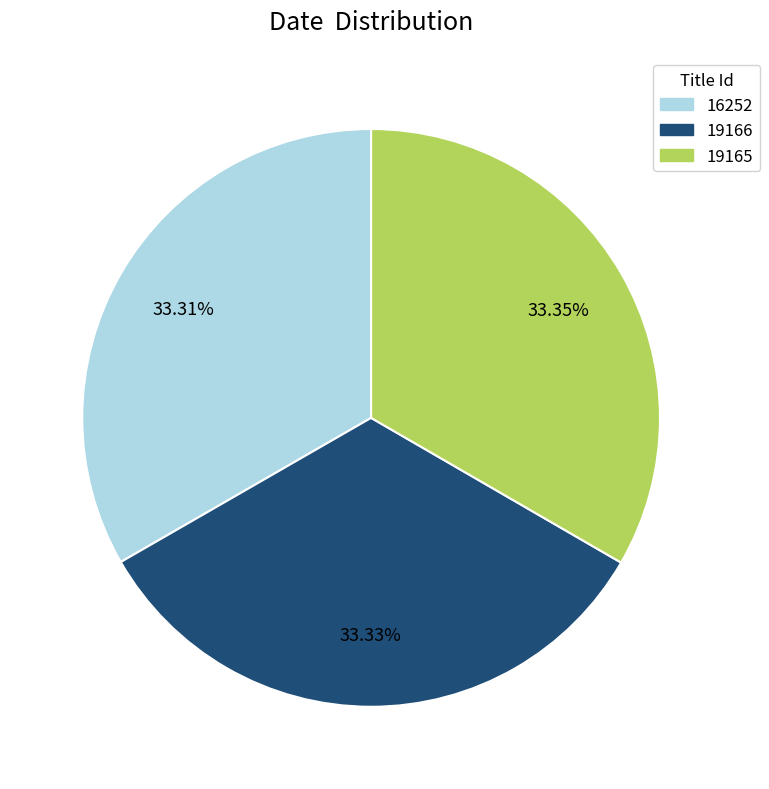

What percentage do 16252 and 19166 together represent?

66.6%